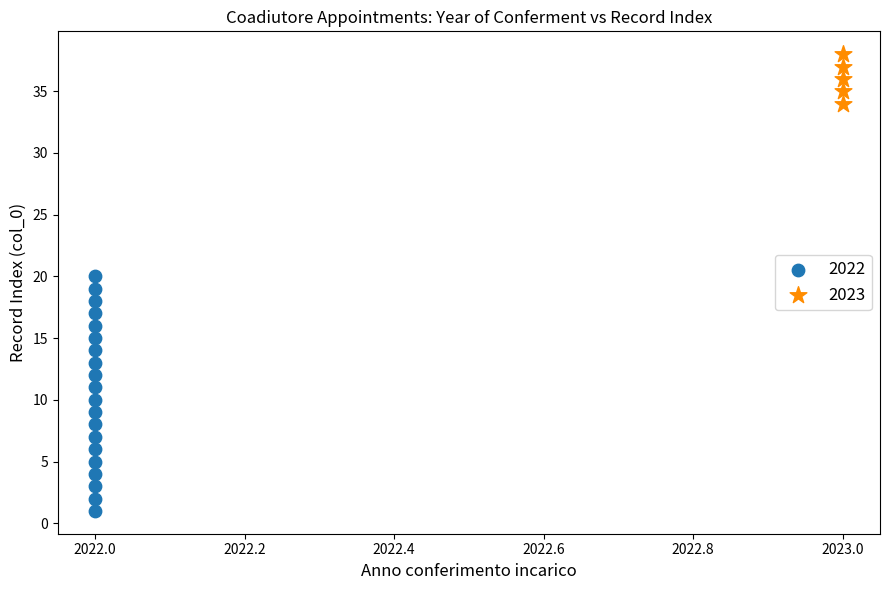

Which series reaches the maximum Y coordinate?

2023